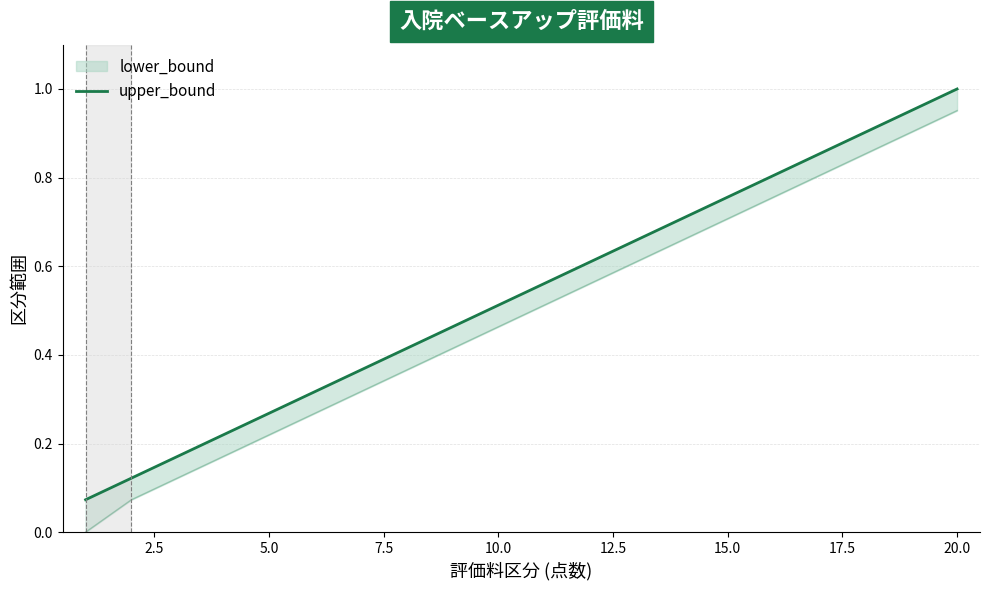

What position from the left is 15.0?

7